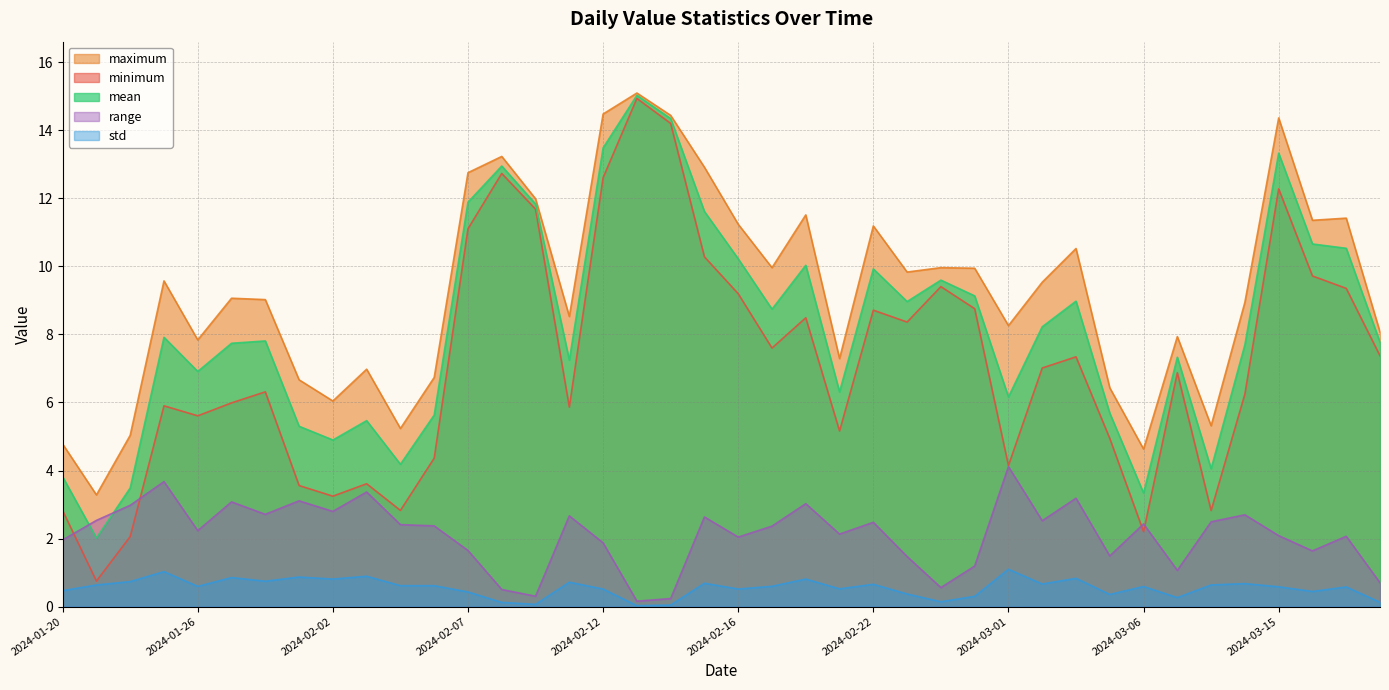

Is it true that maximum equals 7.9 at 2024-01-20?

False